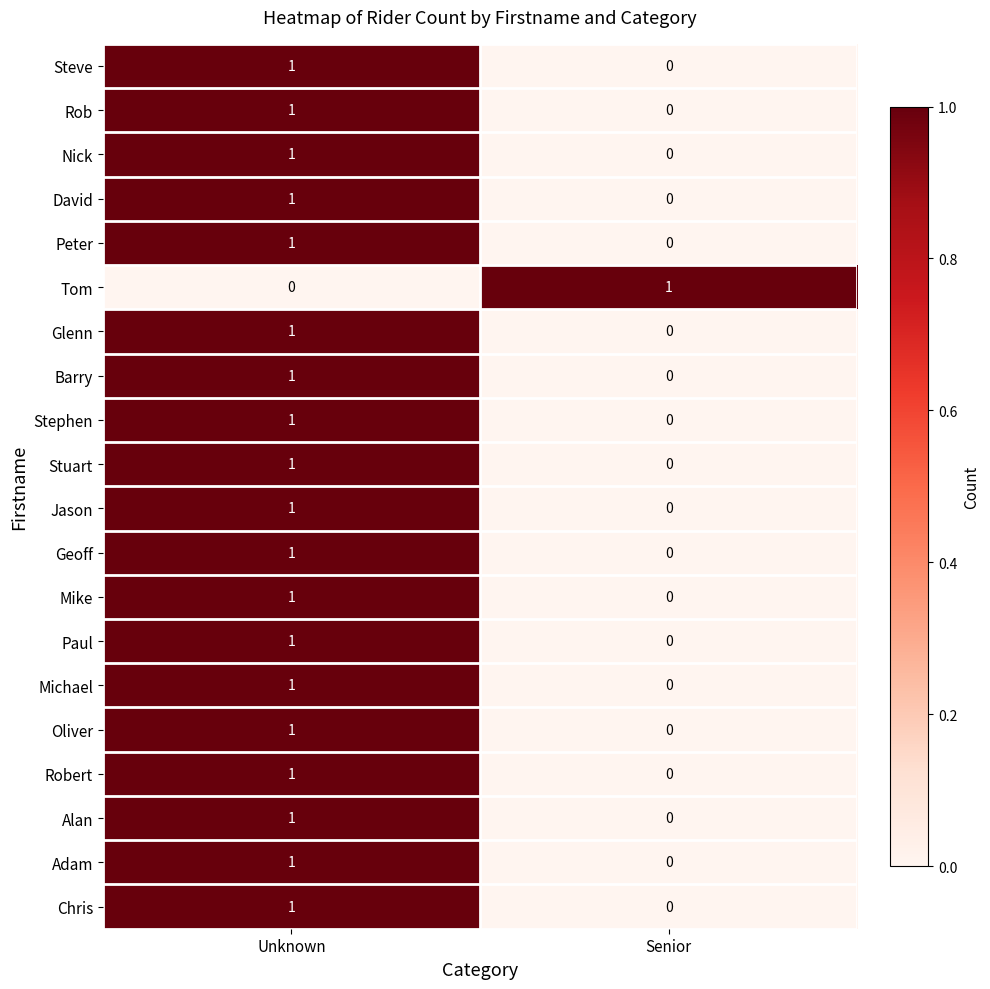

Where is Stuart nearest to the value 0?

Senior